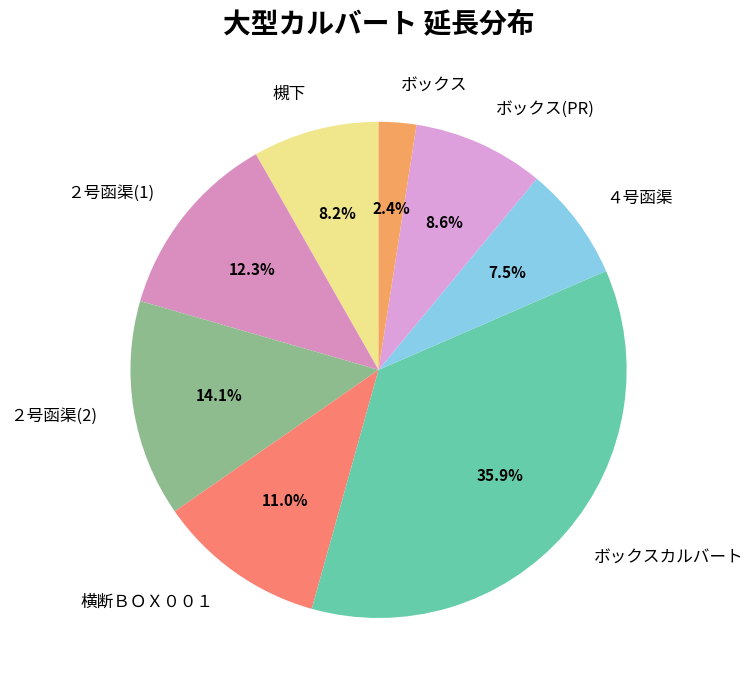

To the nearest percent, what portion does ２号函渠(2) represent?

14%